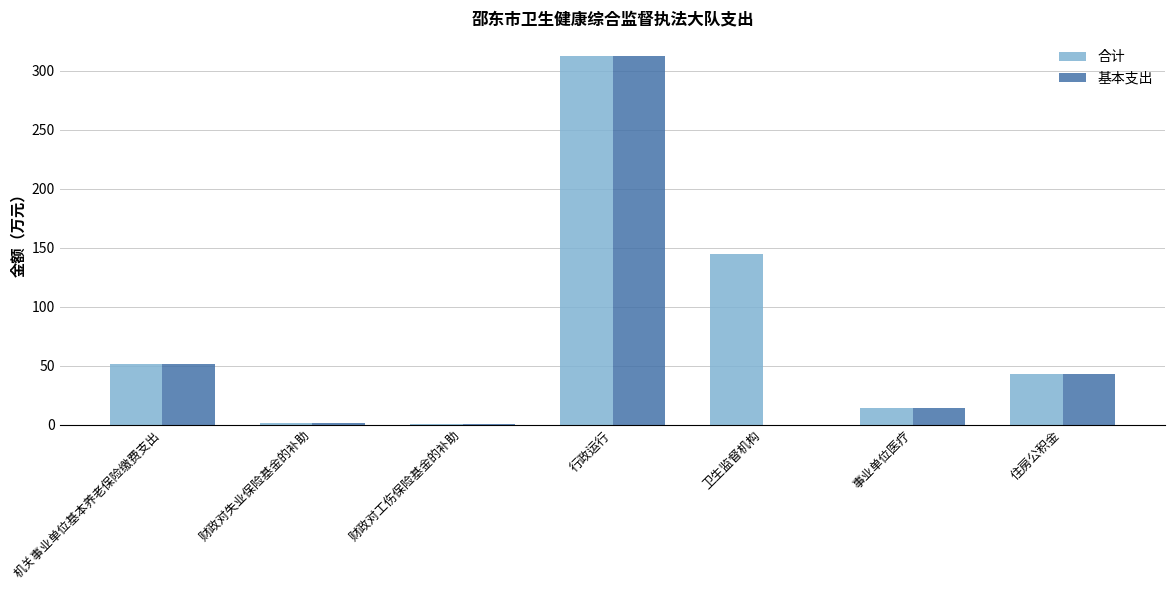

What is the maximum value shown in the chart?

312.5